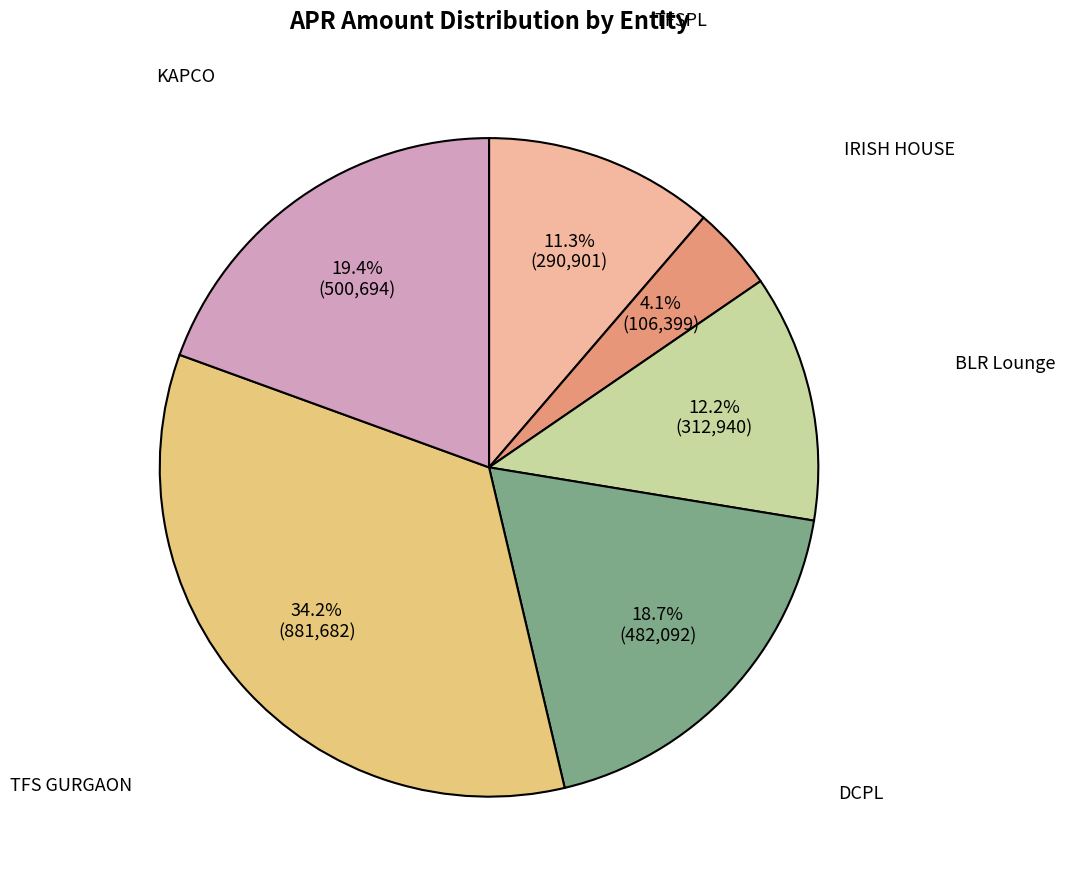

Does any single category account for the majority?

No